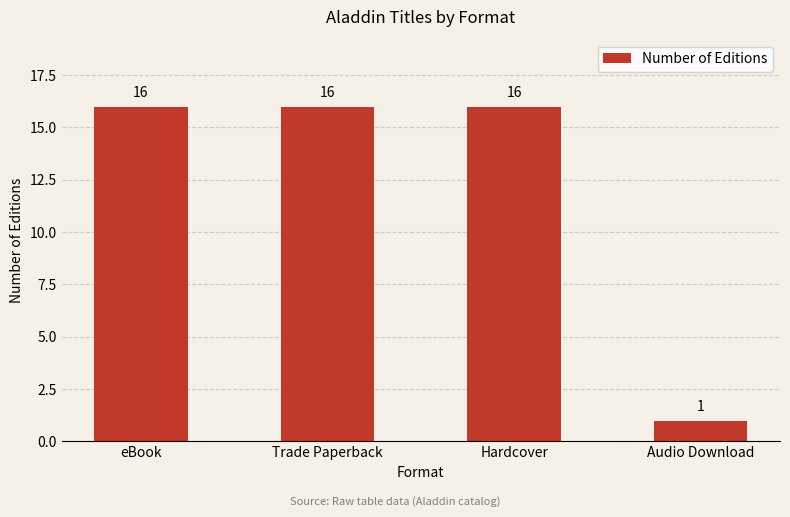

What is the value of the 4th bar from the left?

1